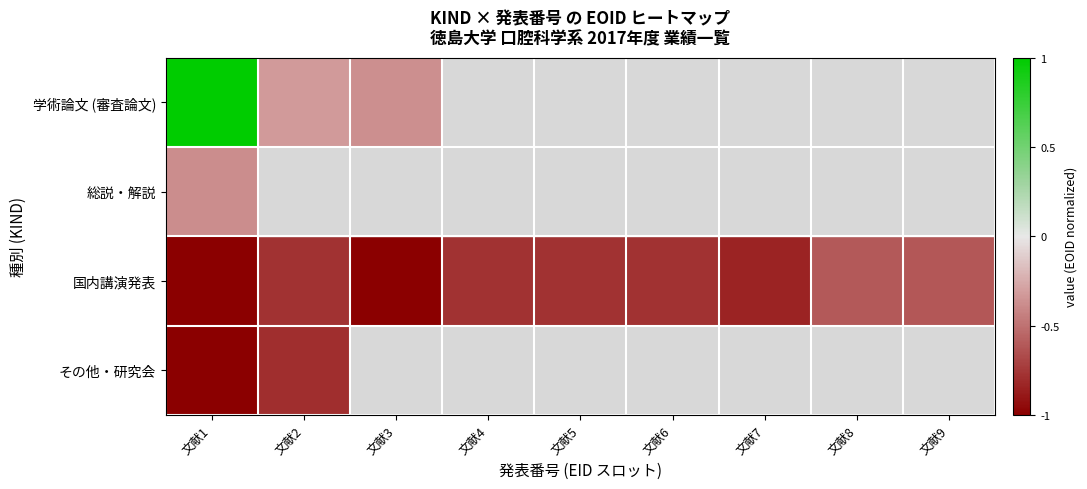

Which series has the largest range (max minus min)?

学術論文 (審査論文)